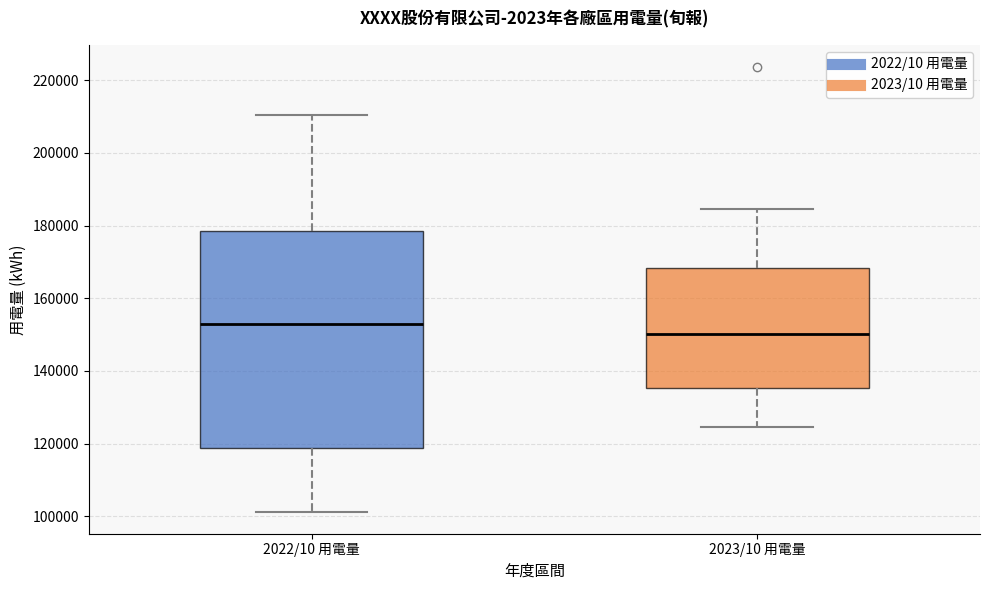

Where does the upper whisker of the box for 2023/10 用電量 end on the y-axis? The values are not printed on the chart, so give them approximately, as read against the axis.

184000